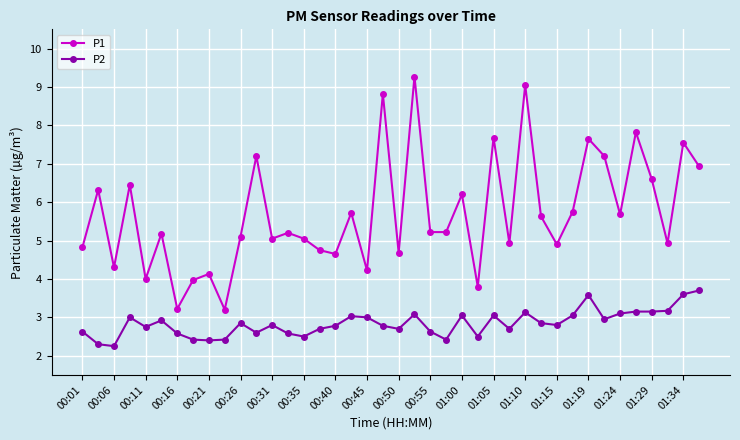

What is the average value of the P2 series?

2.8